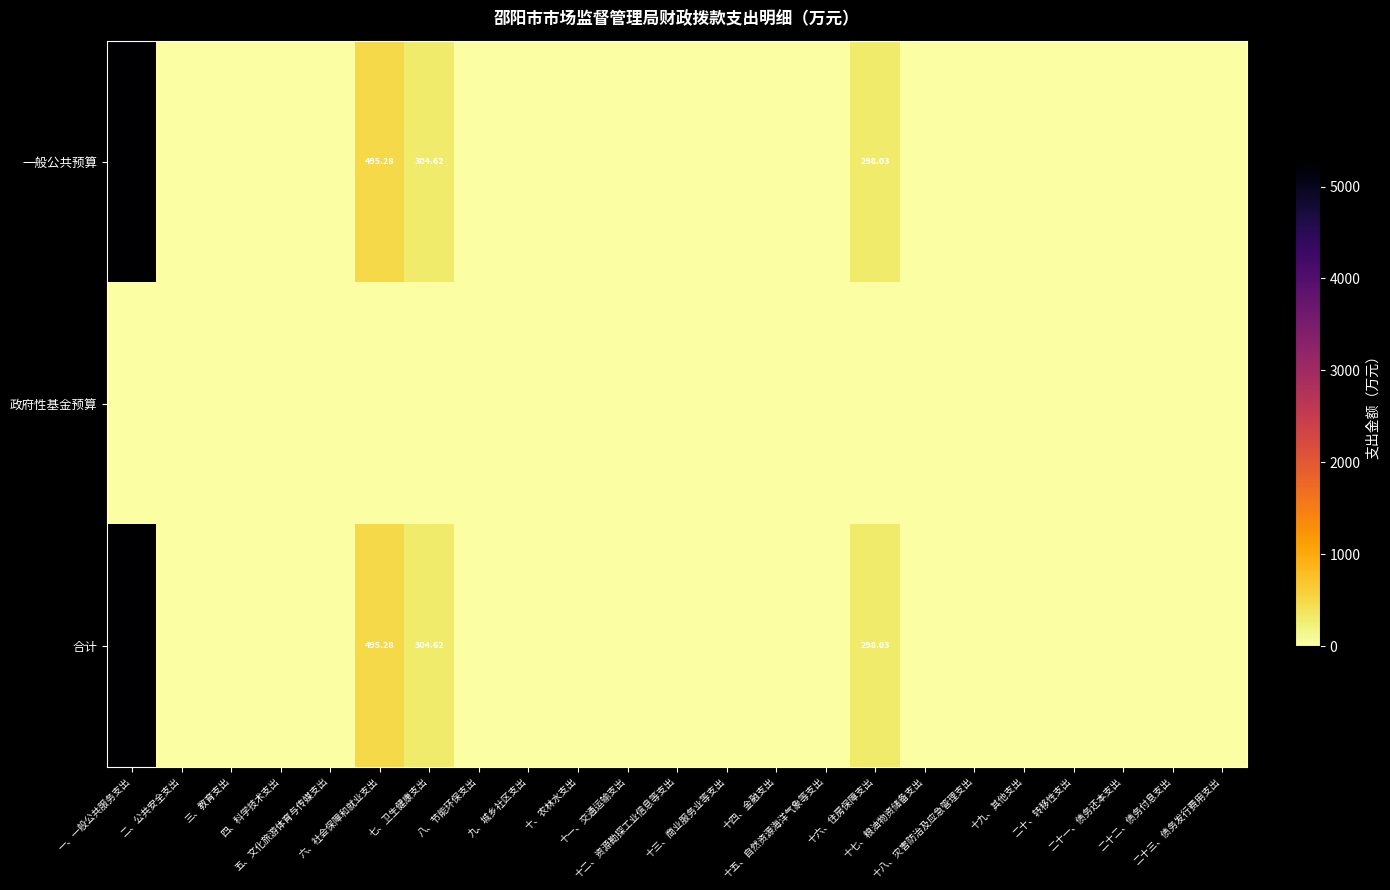

True or false: 政府性基金预算 has a value of 0.0 at 三、教育支出.

True